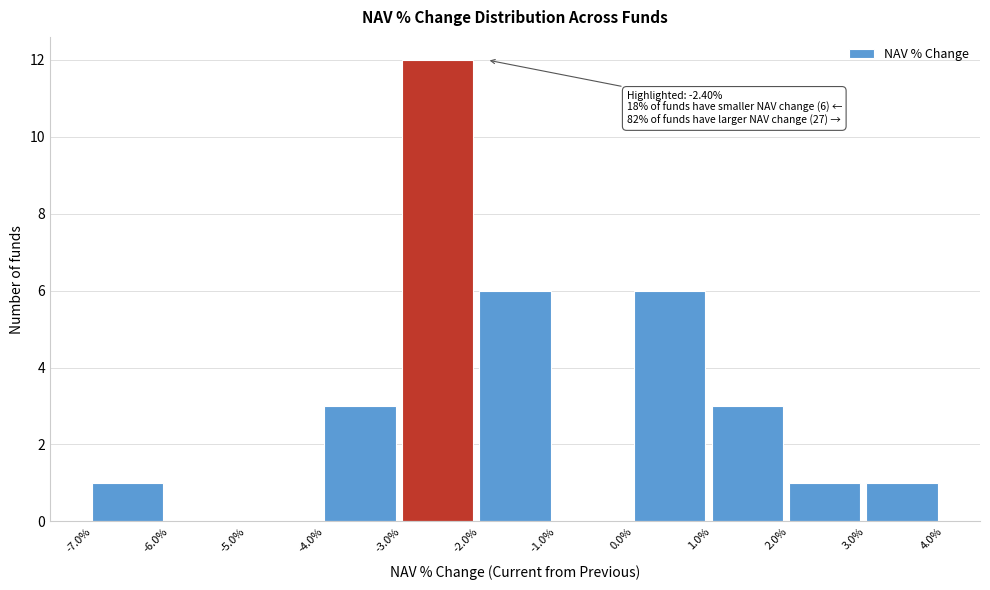

Reading left to right, extract all data points from this chart.

-7.0%=1	-6.0%=0	-5.0%=0	-4.0%=3	-3.0%=12	-2.0%=6	-1.0%=0	0.0%=6	1.0%=3	2.0%=1	3.0%=1